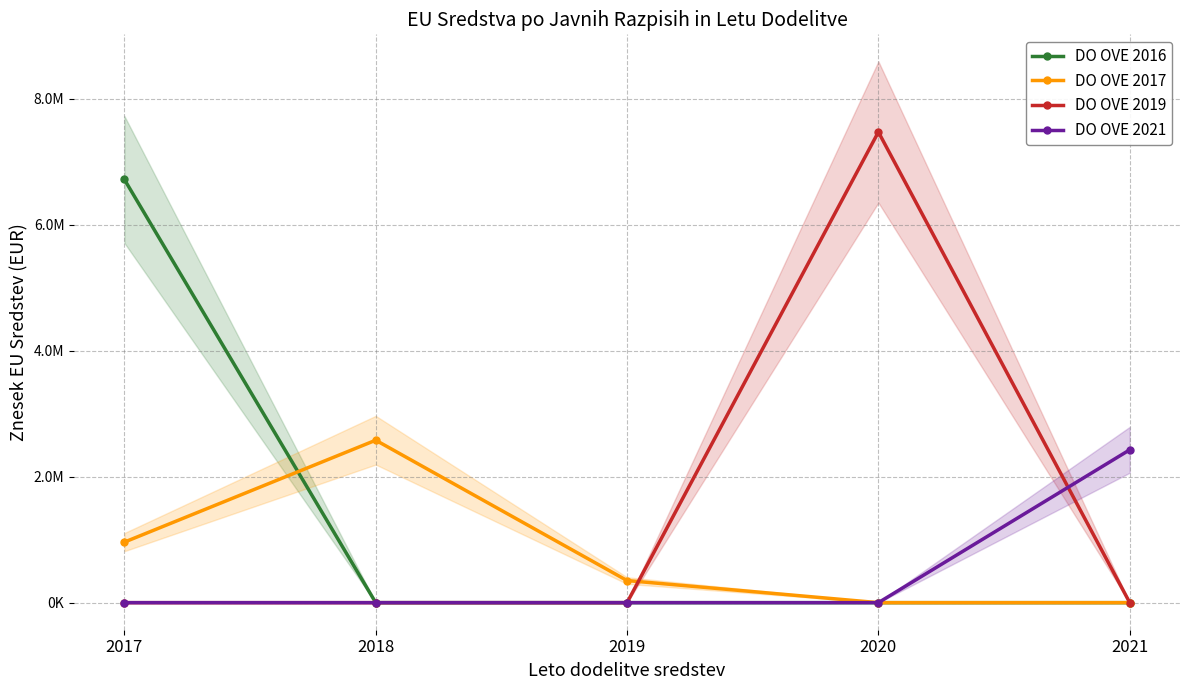

Which series has the largest total across all categories?

DO OVE 2019